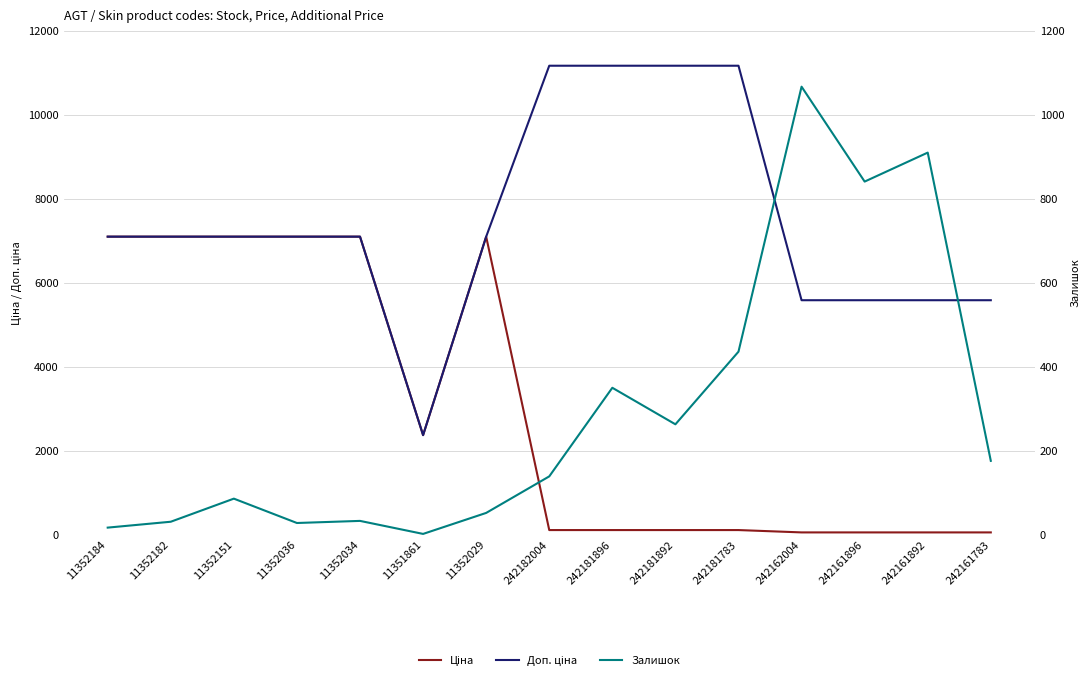

True or false: Доп. ціна and Залишок cross at least once.

False